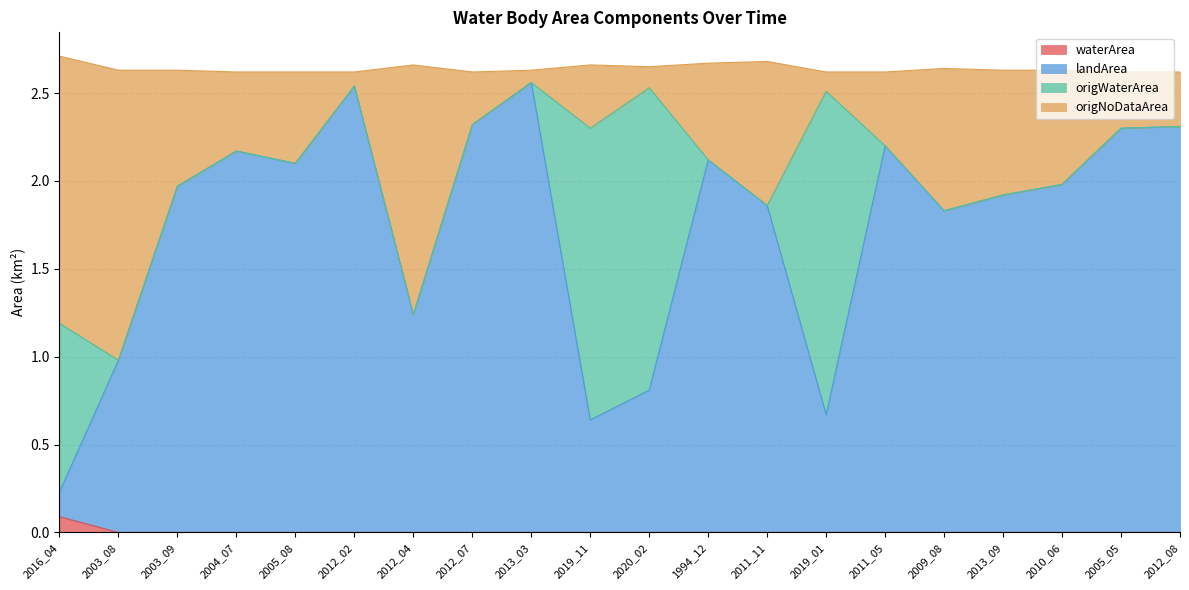

True or false: waterArea has a value of 0.0 at 2005_05.

True